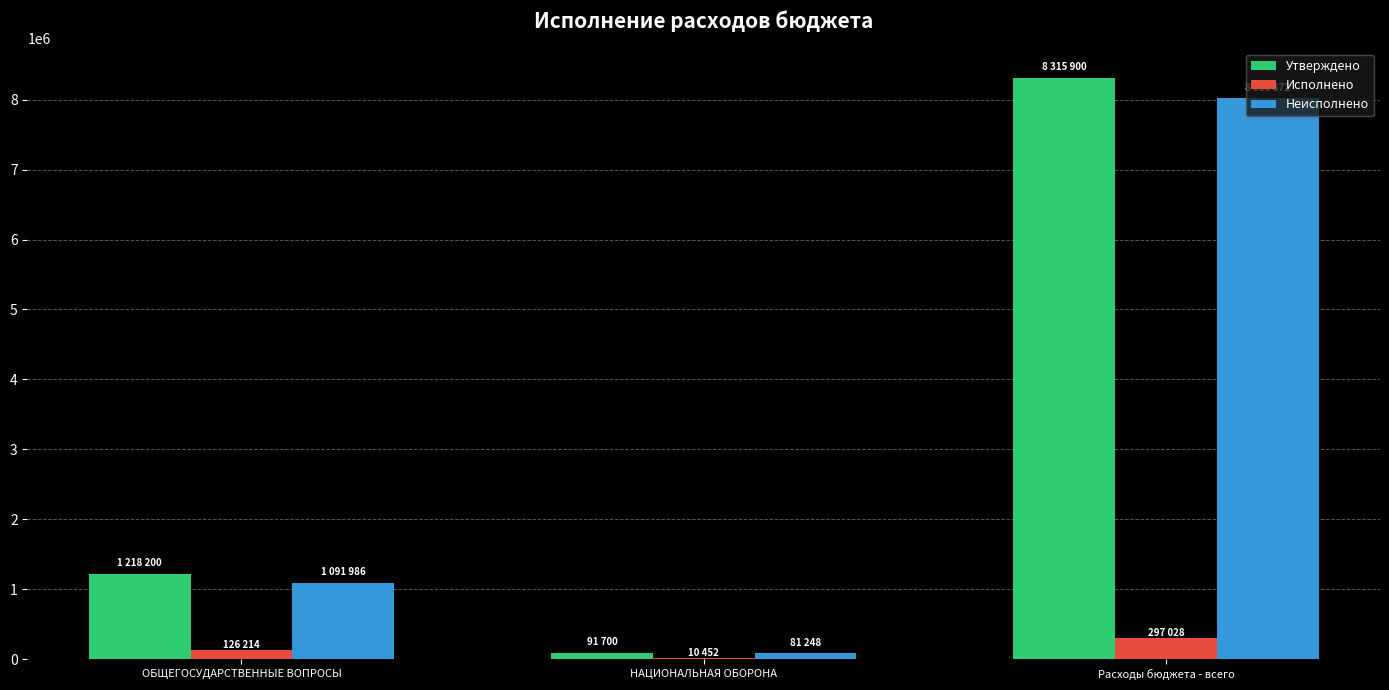

Which series has the widest spread of values?

Утверждено